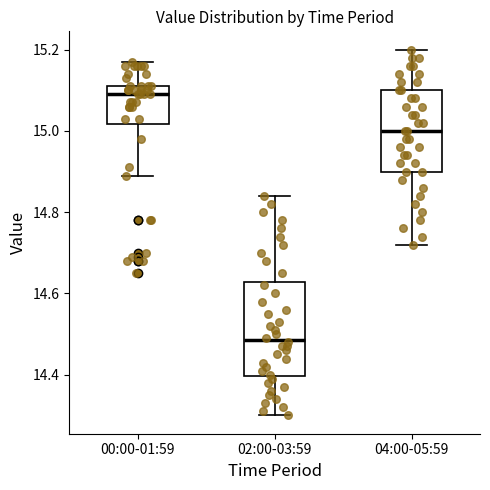

Where does the lower whisker of the box for 04:00-05:59 end on the y-axis? The values are not printed on the chart, so give them approximately, as read against the axis.

14.72